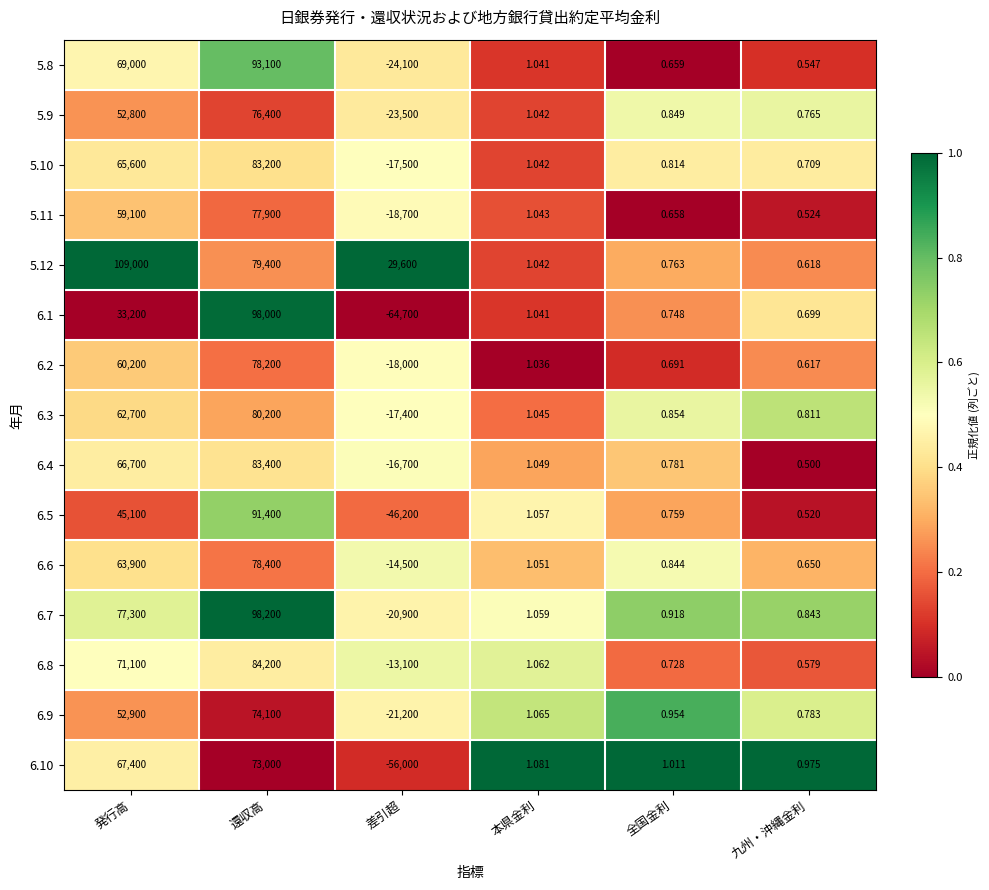

Which label corresponds to the smallest value in the chart?

差引超